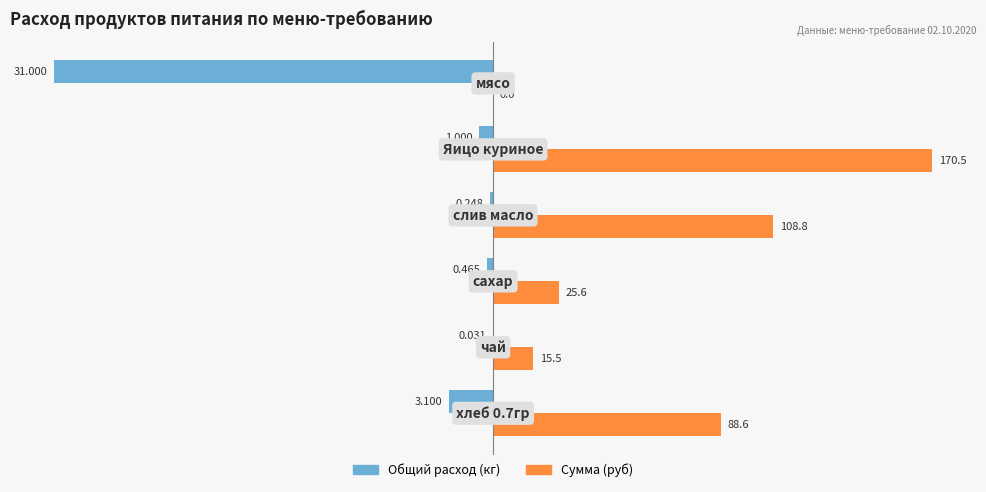

What are all the series names shown in the legend?

Общий расход (кг), Сумма (руб)